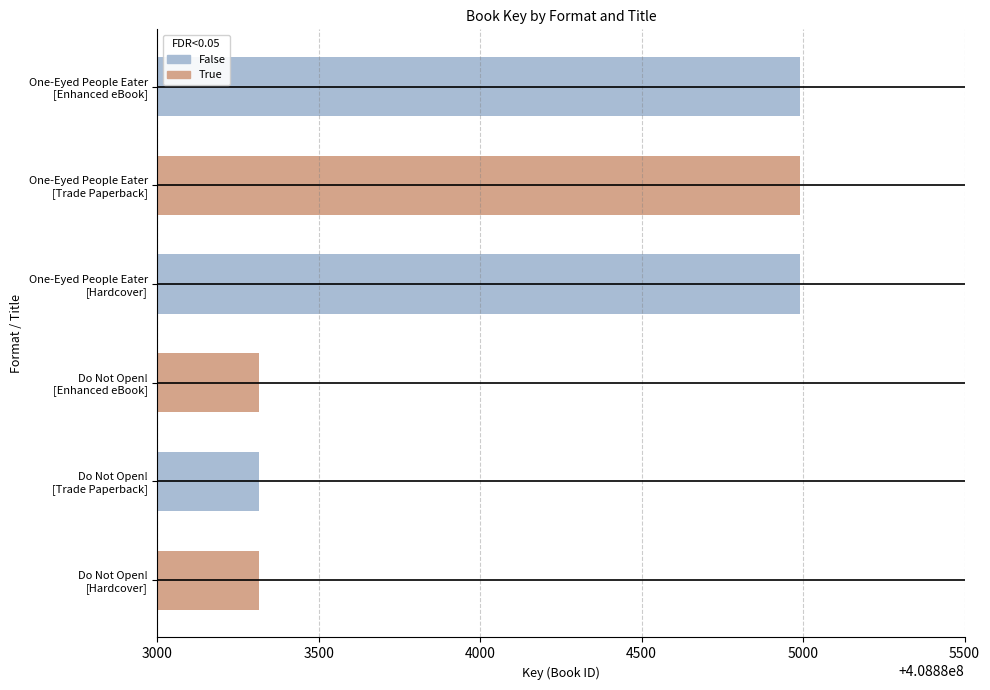

Which has a higher value, Do Not Open! [Hardcover] or One-Eyed People Eater [Trade Paperback]?

One-Eyed People Eater [Trade Paperback]